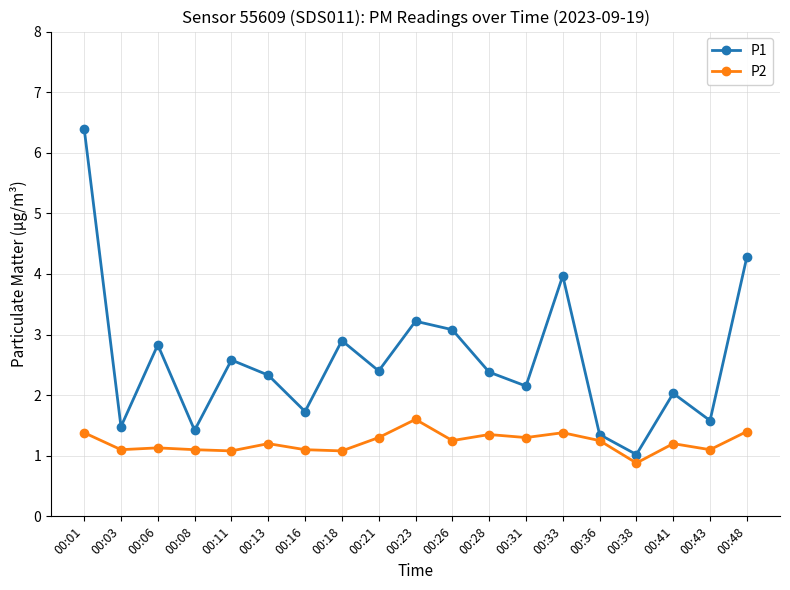

What is the spread (max minus min) of values at 00:41?

0.8